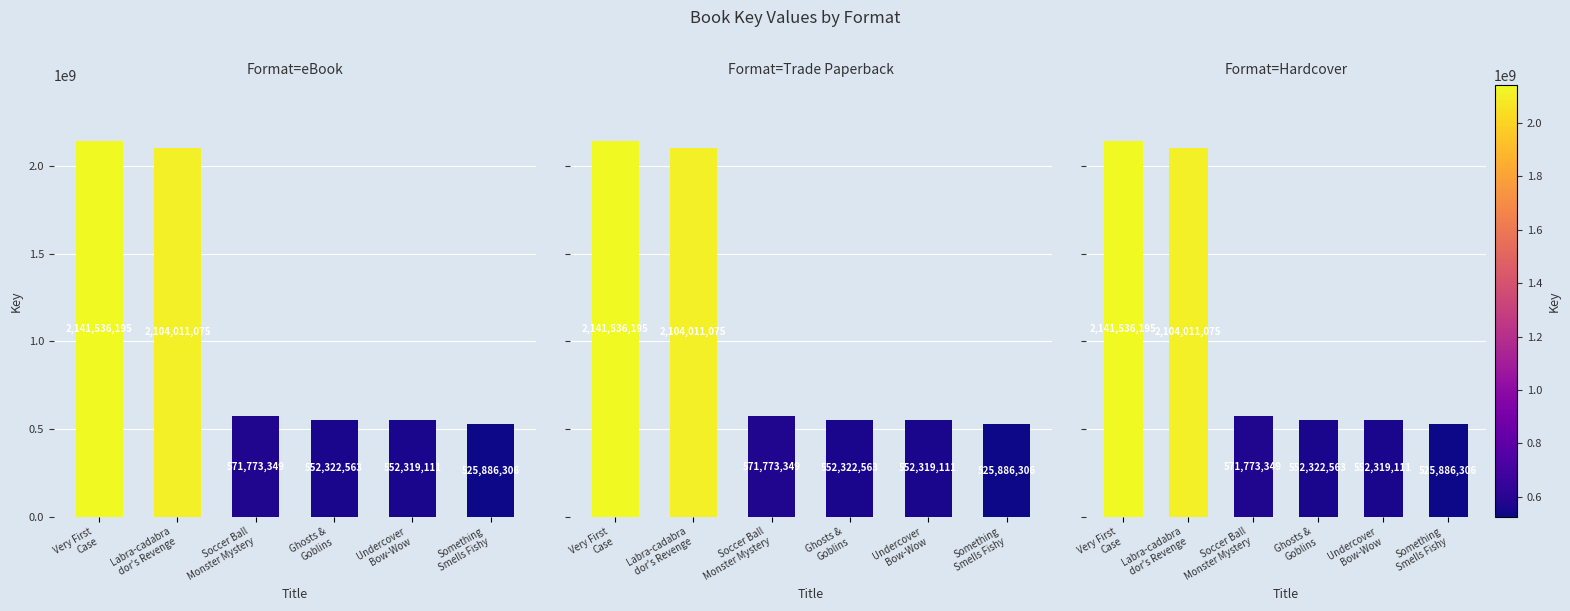

What is the maximum value shown in the chart?

2141536195